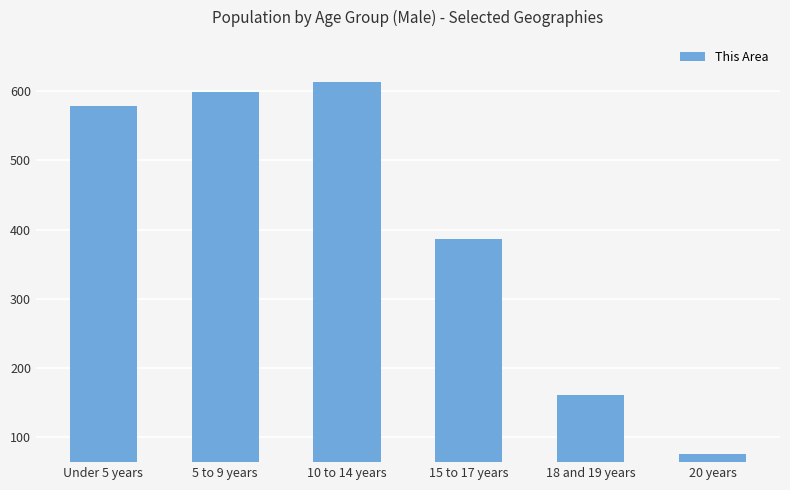

At which category does the chart reach its minimum across all series?

20 years